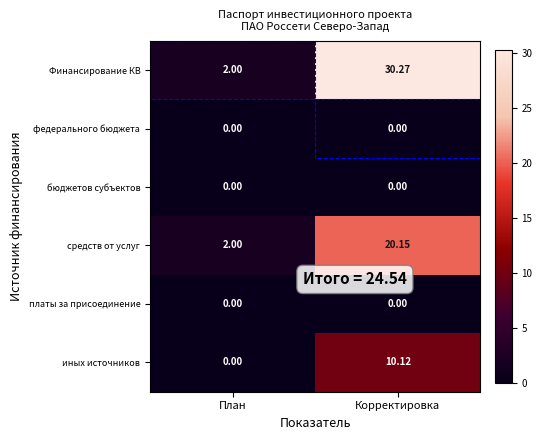

Rank the categories by Финансирование КВ value from highest to lowest.

Корректировка, План